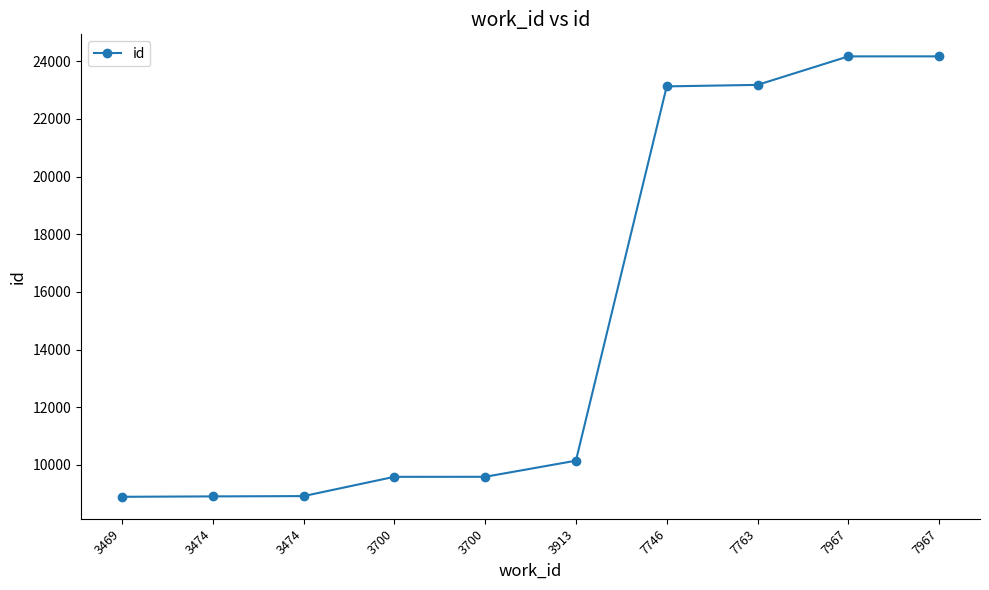

Reading left to right, list all the values displayed in this chart.

8888	8902	8912	9581	9582	10141	23132	23184	24173	24174